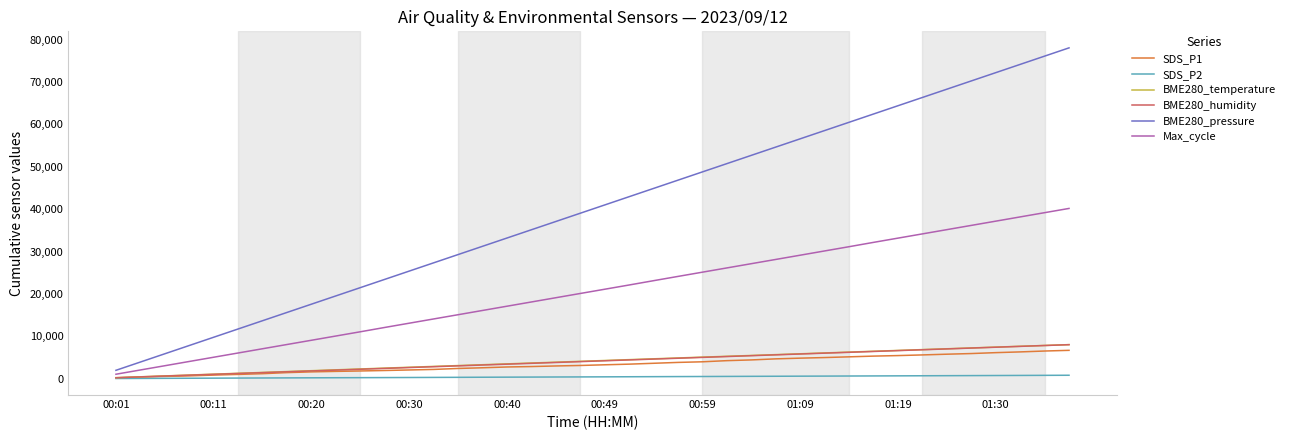

True or false: BME280_pressure and SDS_P2 intersect in this chart.

False